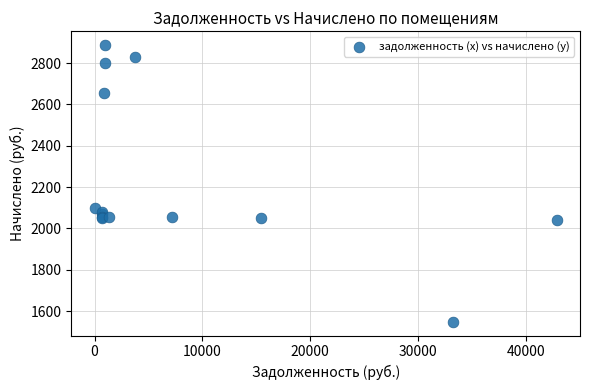

What Y value in the scatter plot is closest to 2217?

2097.9